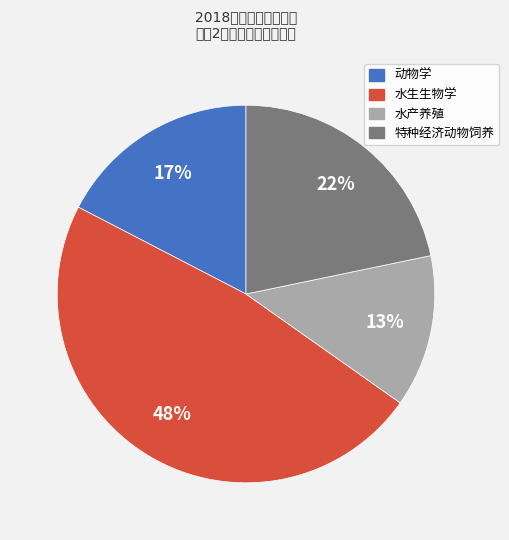

To the nearest percent, what is the difference between the largest and smallest slice percentages?

35%